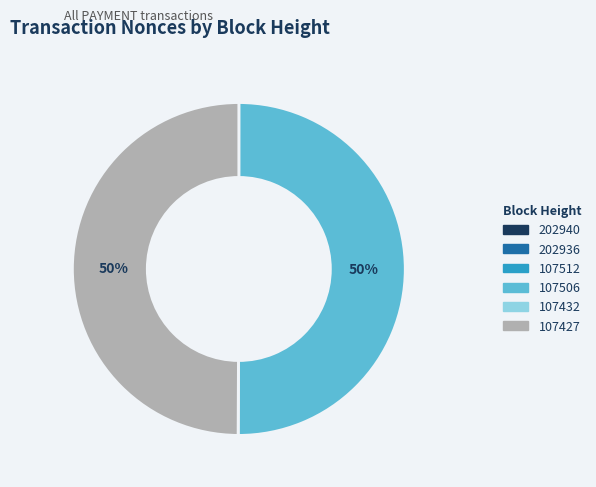

To the nearest percent, what percentage of the pie is 107506?

50%